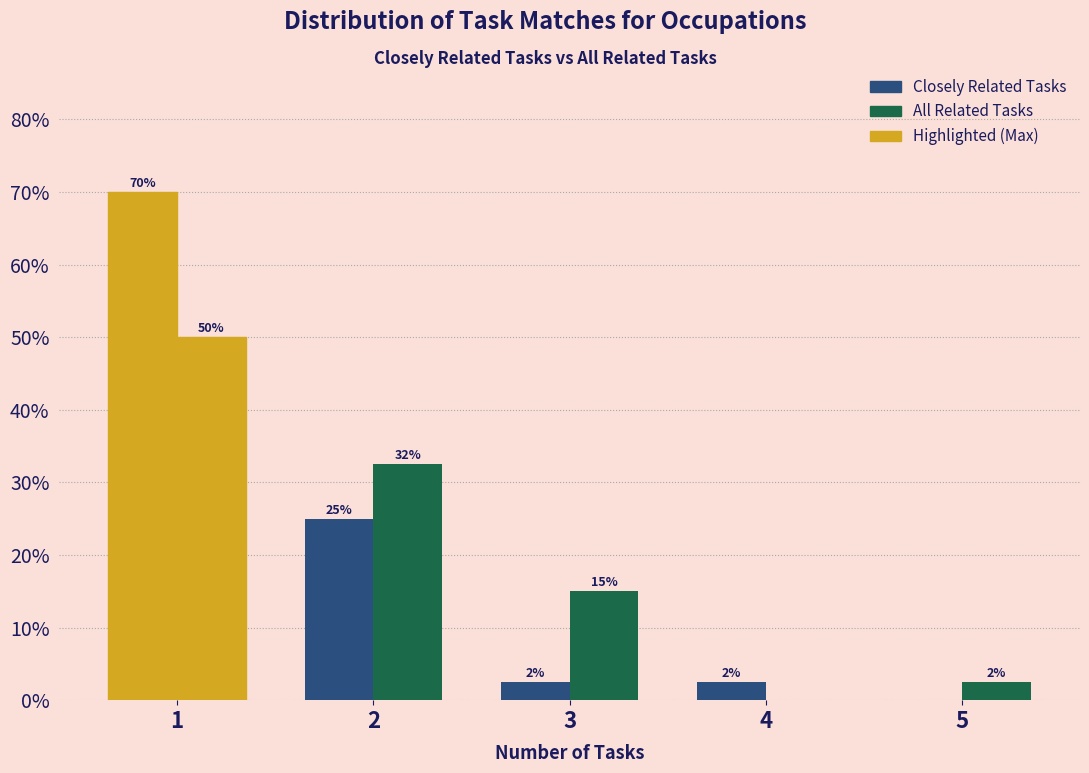

How many distinct data groups are displayed?

2